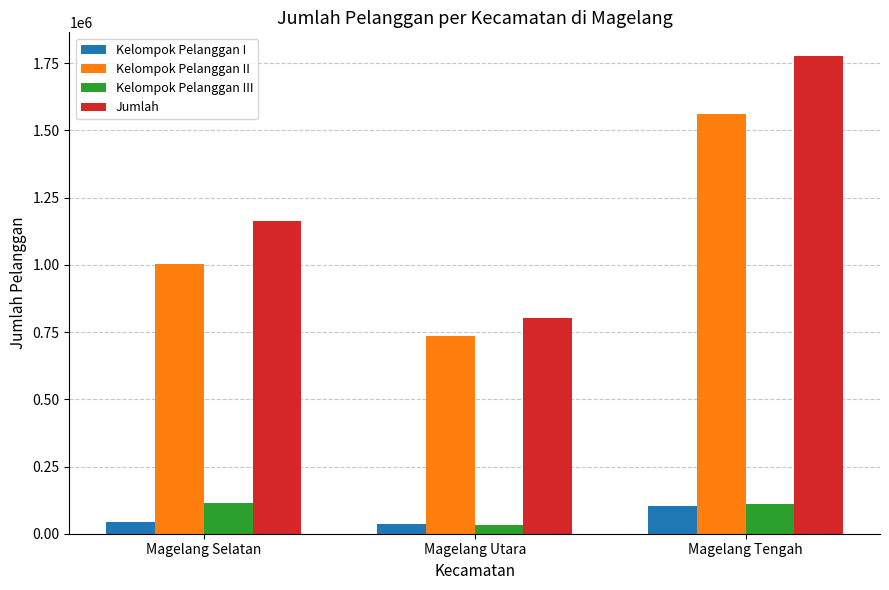

What is the spread (max minus min) of values at Magelang Selatan?

1119194